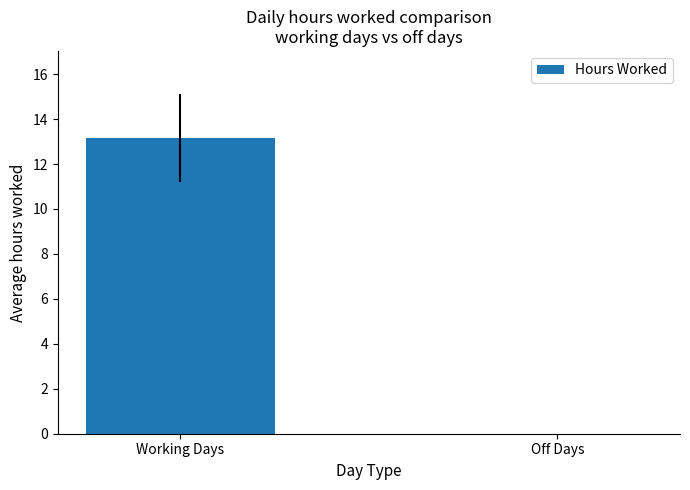

What is the sum of all values?

13.2